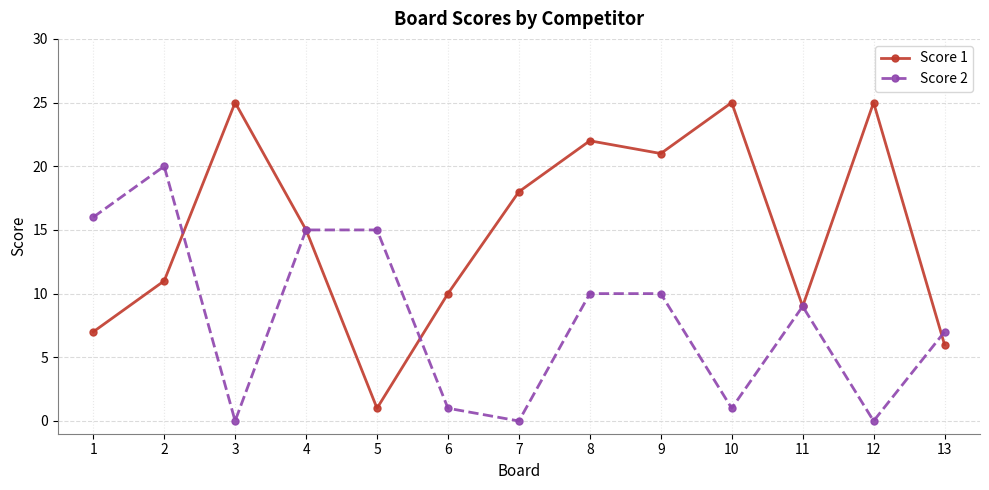

Which series ends up on top after the final intersection of Score 2 and Score 1?

Score 2